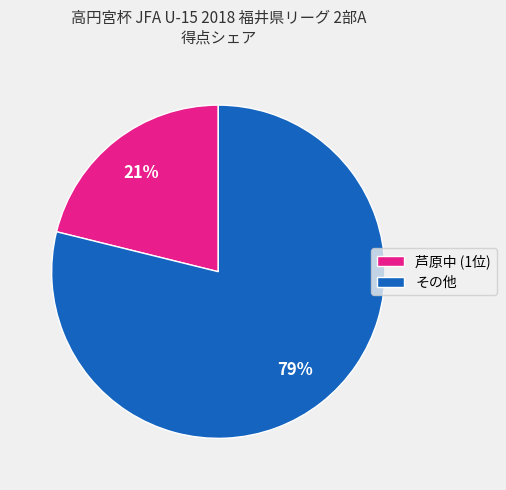

Is it true that その他 is 79% of the pie?

True